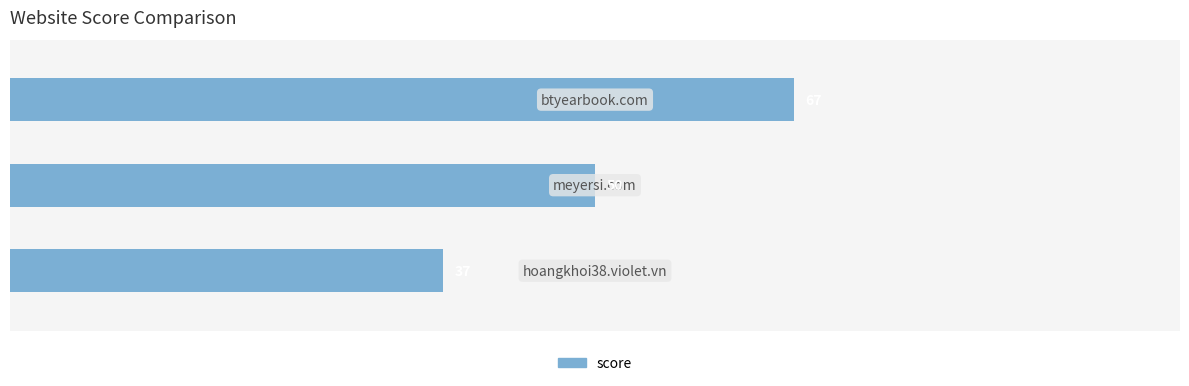

What is the value of the 1st bar from the top?

67